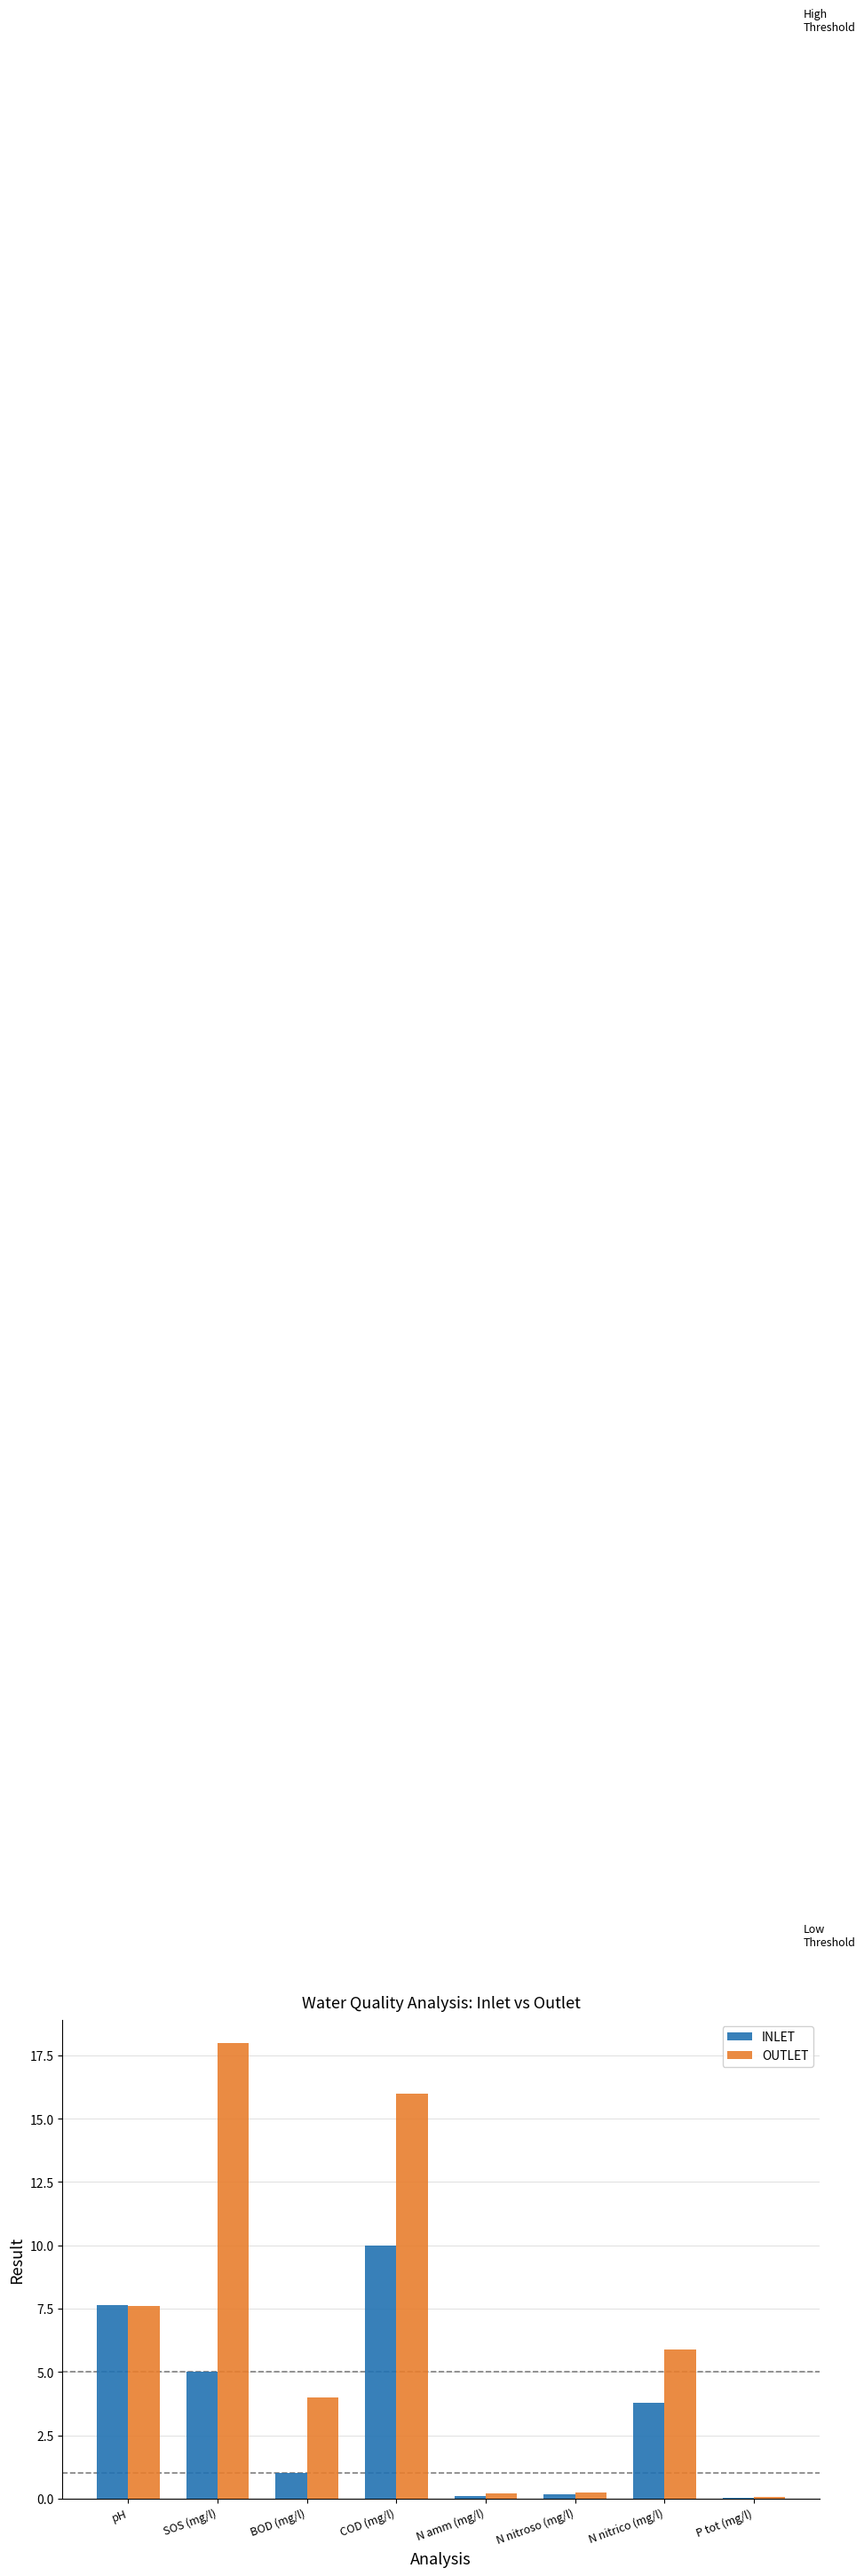

What is the sum of all INLET values?

27.8